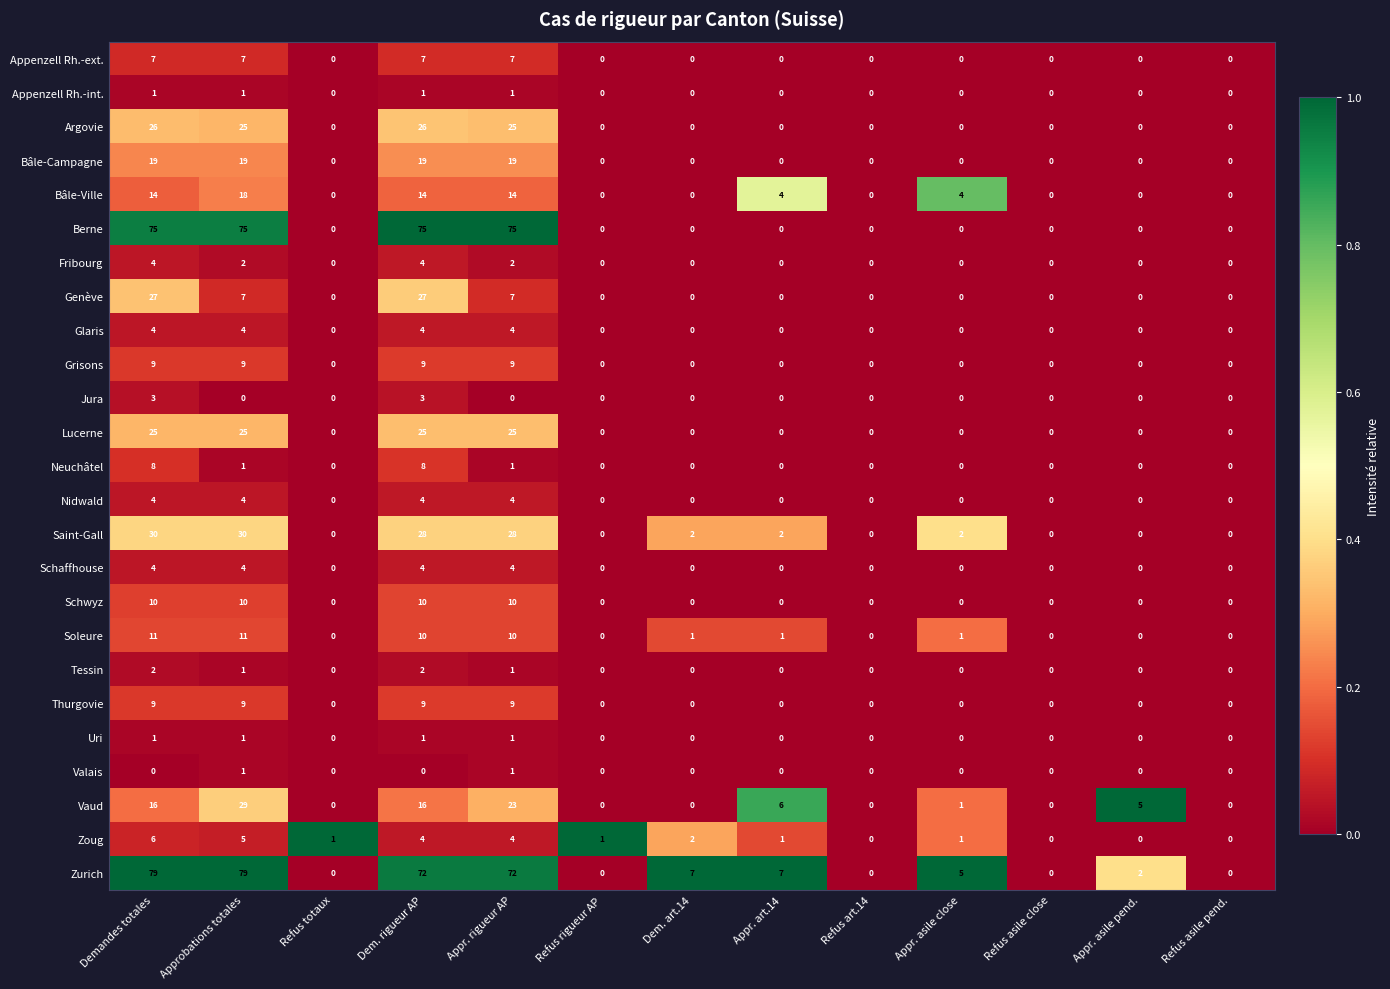

What is the greatest value displayed?

79